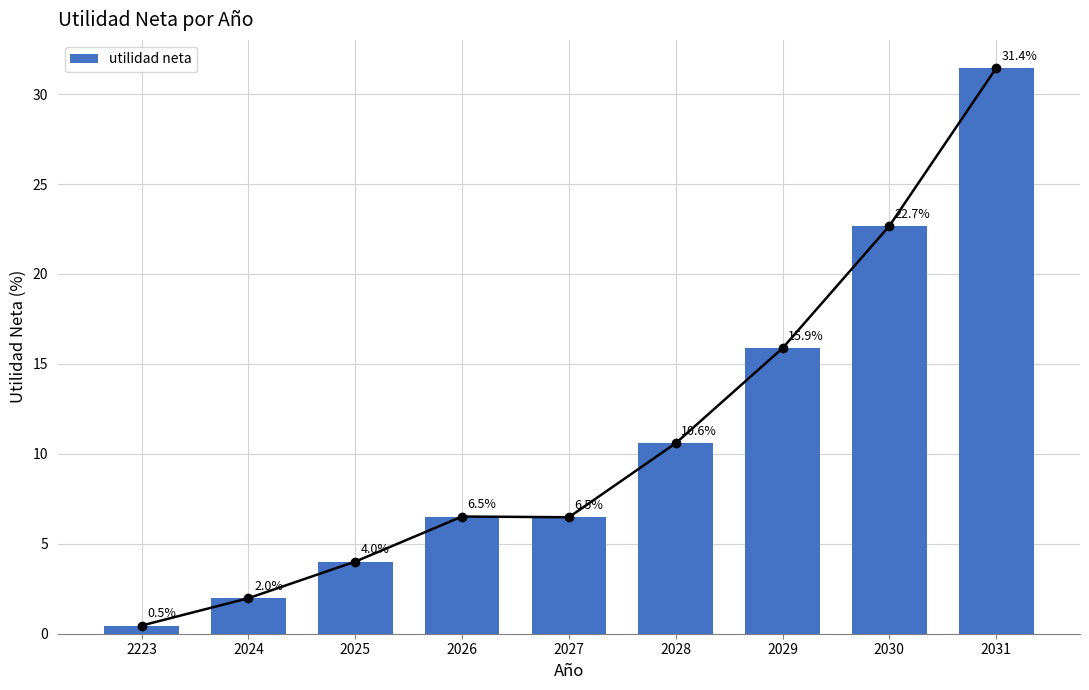

List the labels in order of value, smallest first.

2223, 2024, 2025, 2027, 2026, 2028, 2029, 2030, 2031